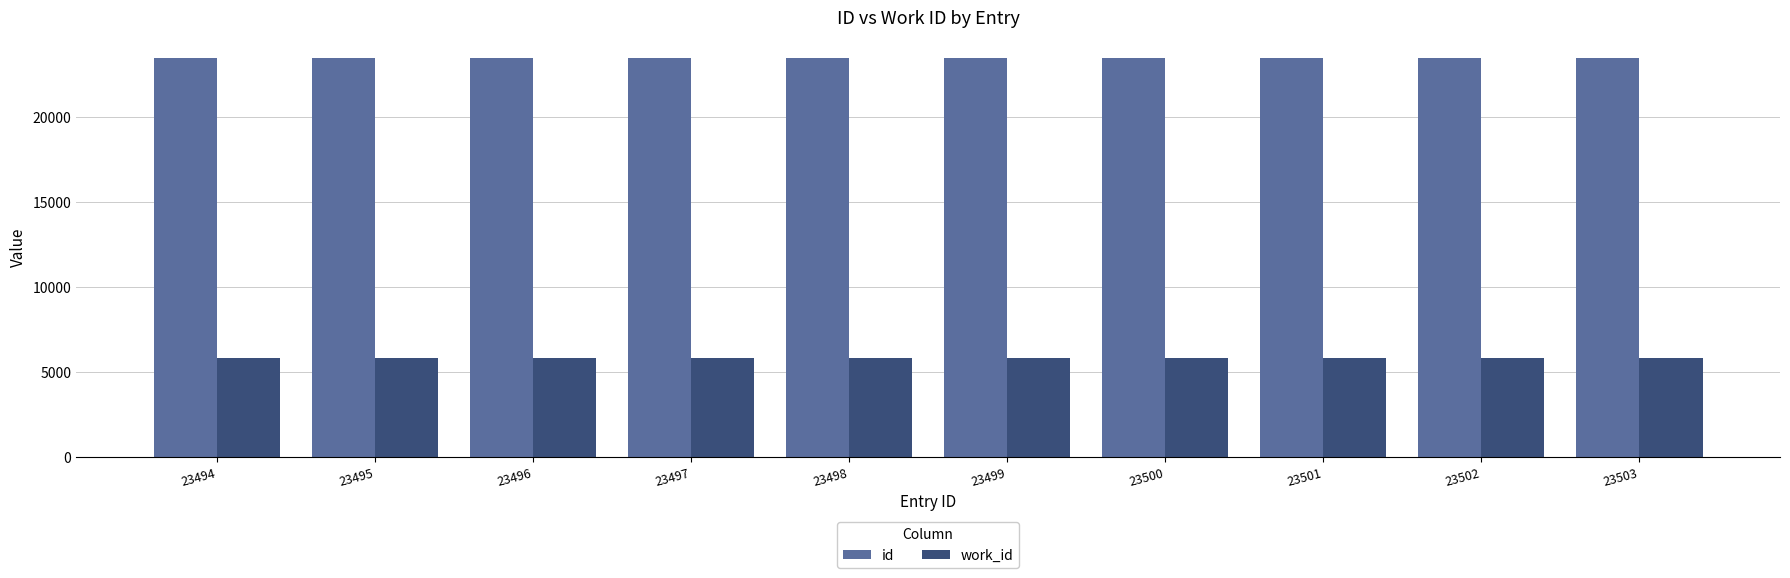

What is the difference between the maximum and minimum values in the id series?

9